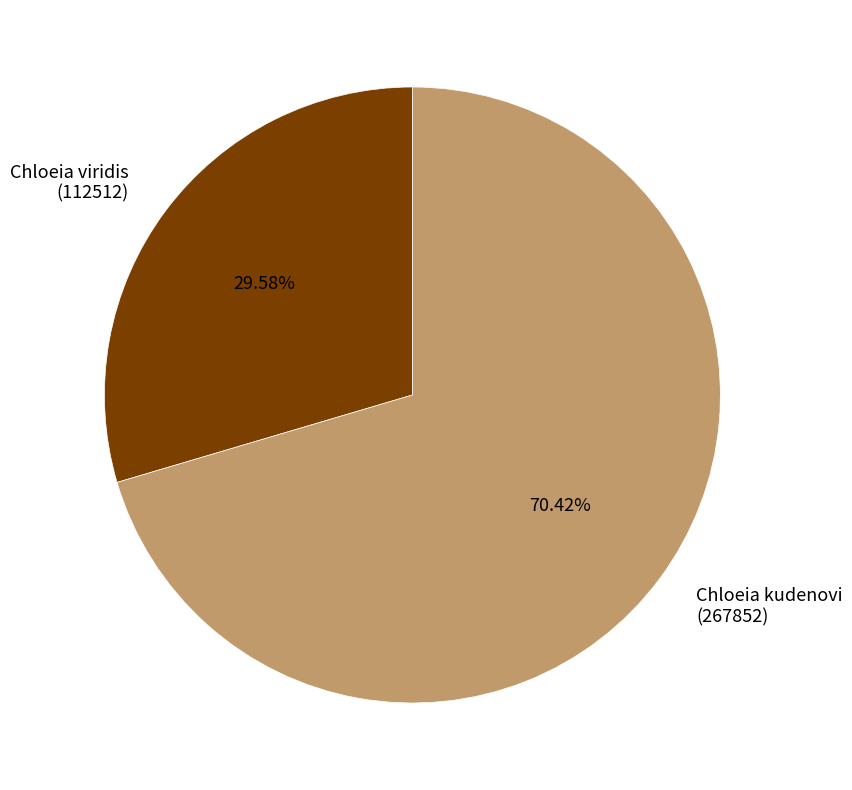

Count the number of slices in the pie.

2